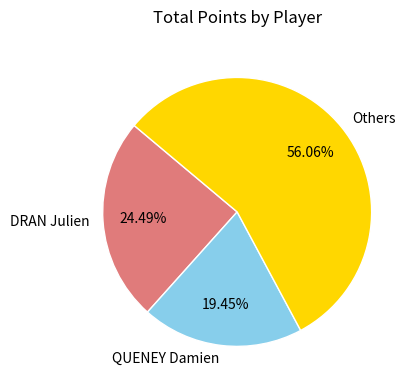

To the nearest percent, what is the difference between the largest and smallest slice percentages?

37%